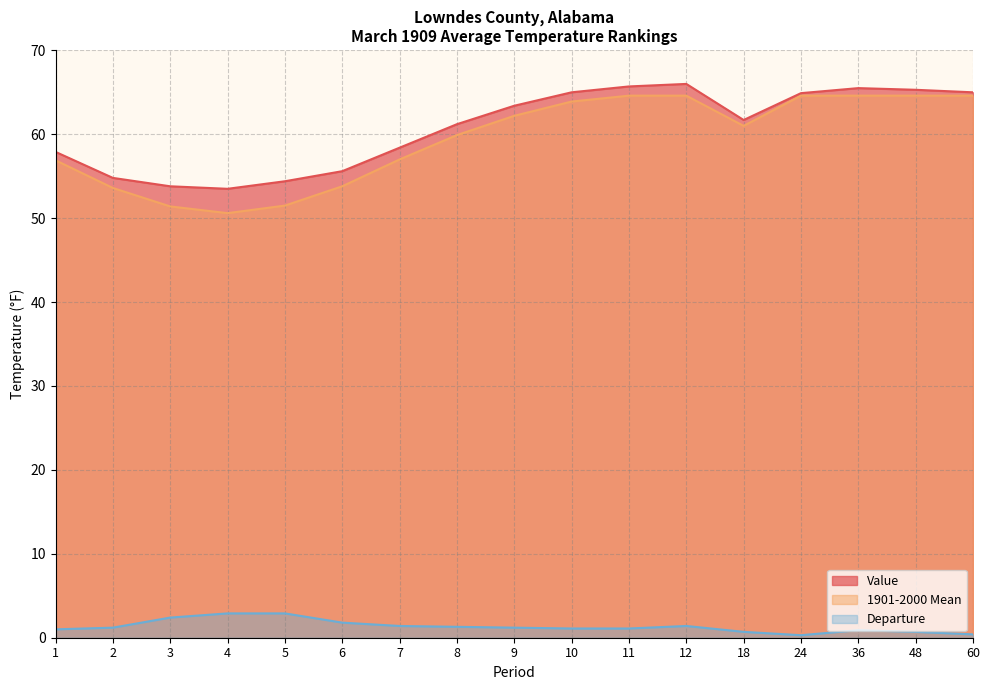

What is the difference between the maximum and minimum values in the Value series?

12.5